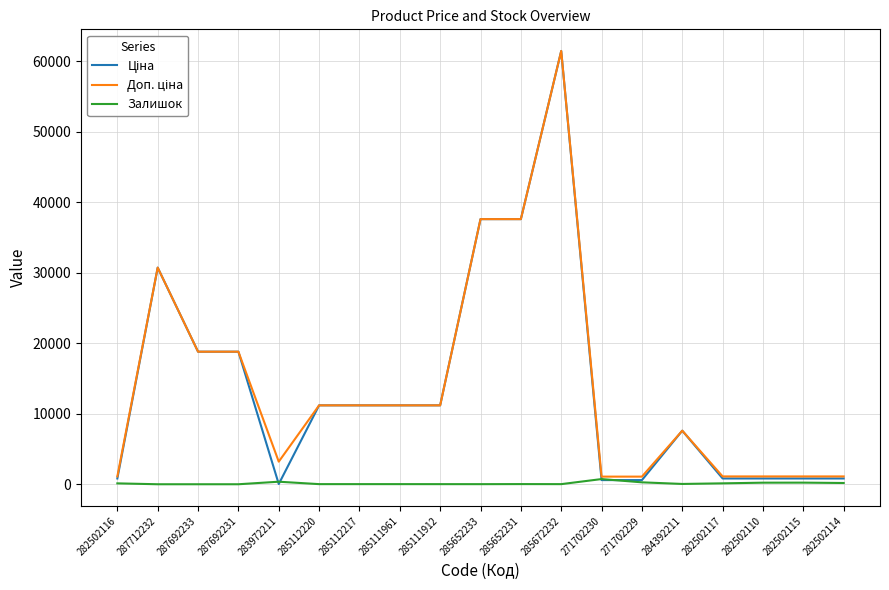

The Залишок series shows 17.0 at 285112217. True or false?

True